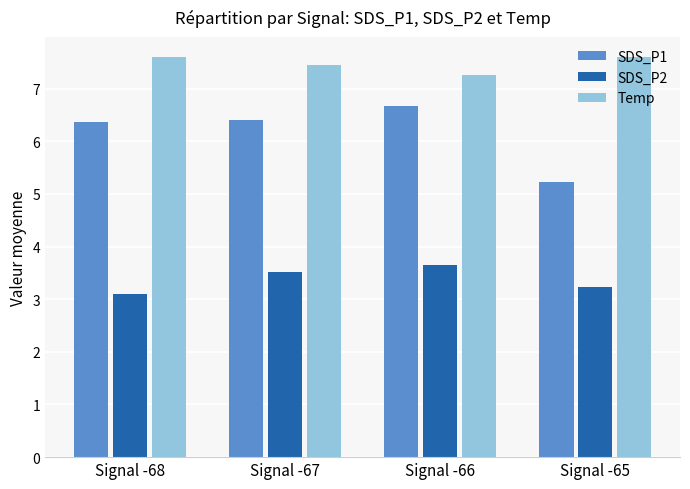

What is the difference between the highest and lowest values at Signal -68?

4.5